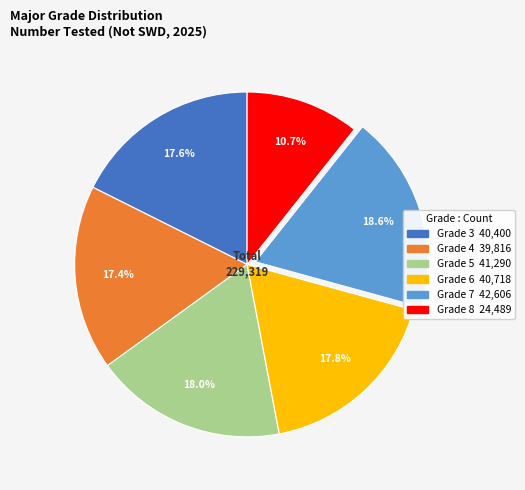

Does Grade 7 account for over 50% of the chart?

No